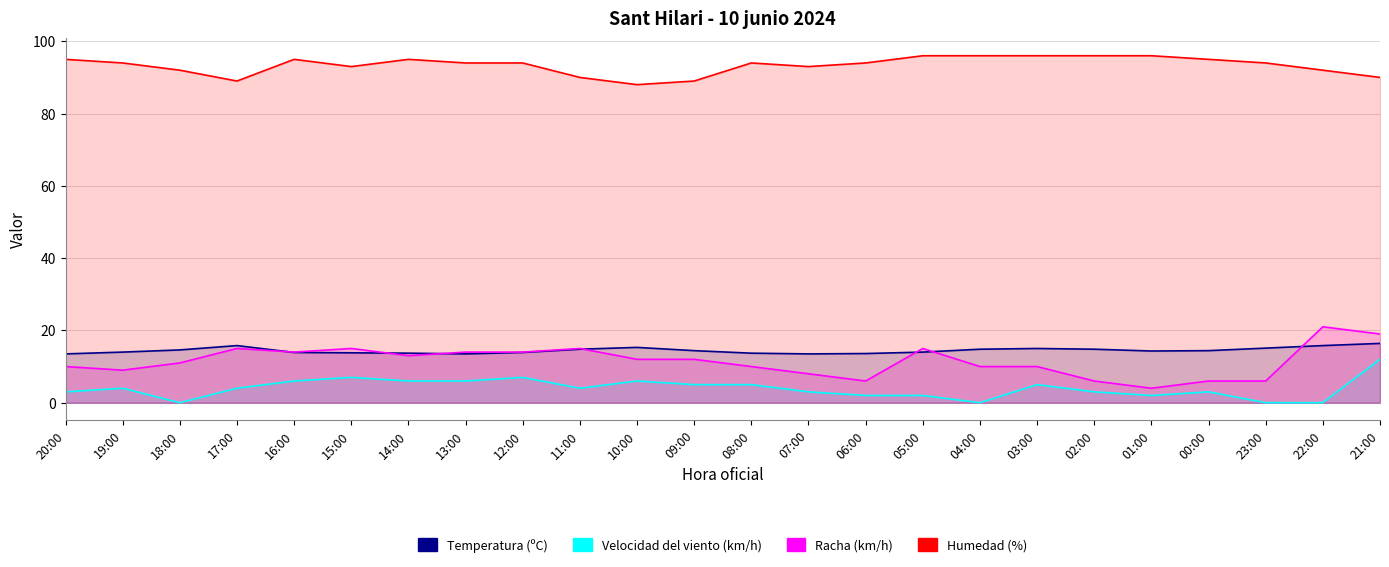

Which series changed the most between 15:00 and 05:00?

Velocidad del viento (km/h)